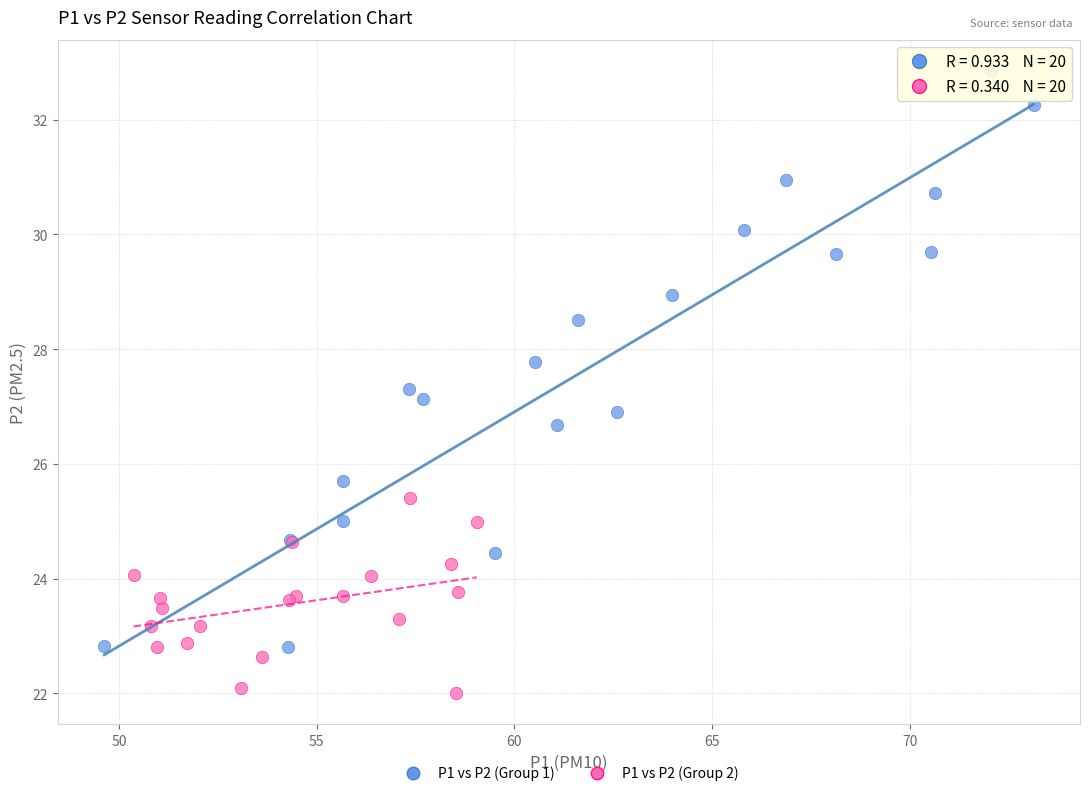

Which series contains the highest Y value?

P1 vs P2 (Group 1)